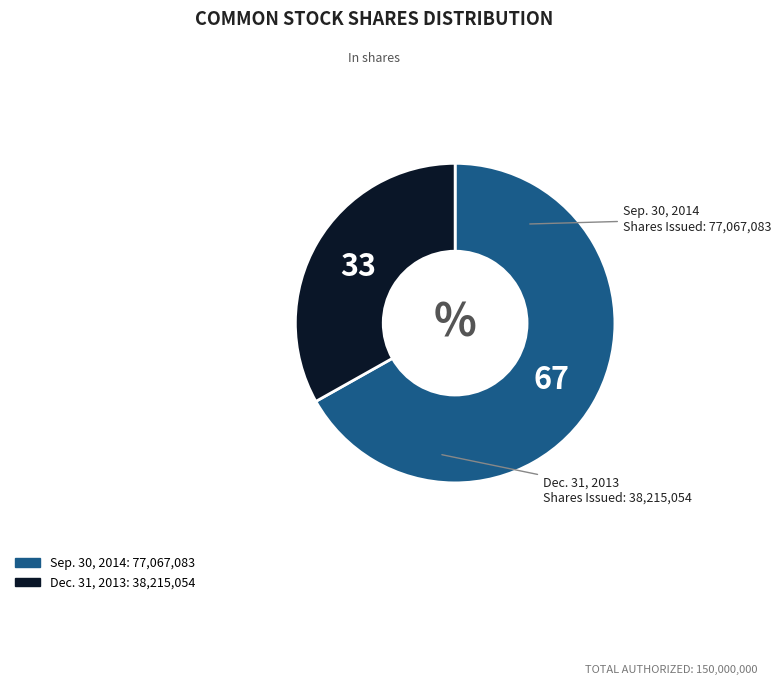

How many segments does this pie chart have?

2